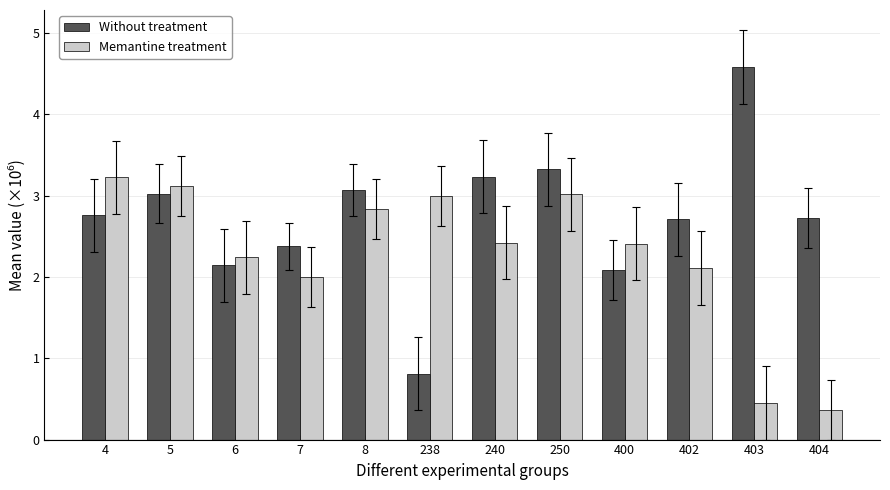

Which series has the largest range (max minus min)?

Without treatment